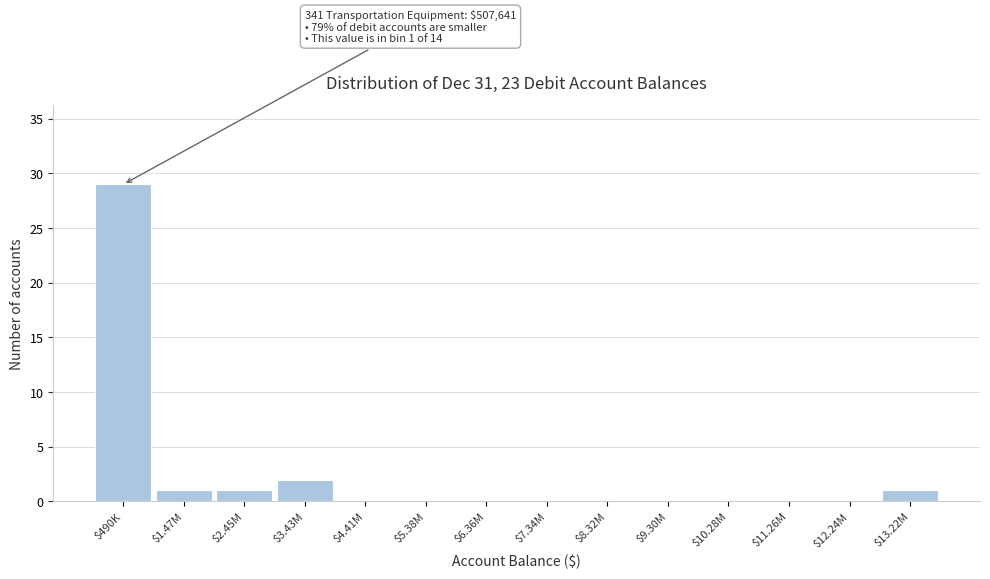

Where is the data nearest to the value 14?

$3.43M